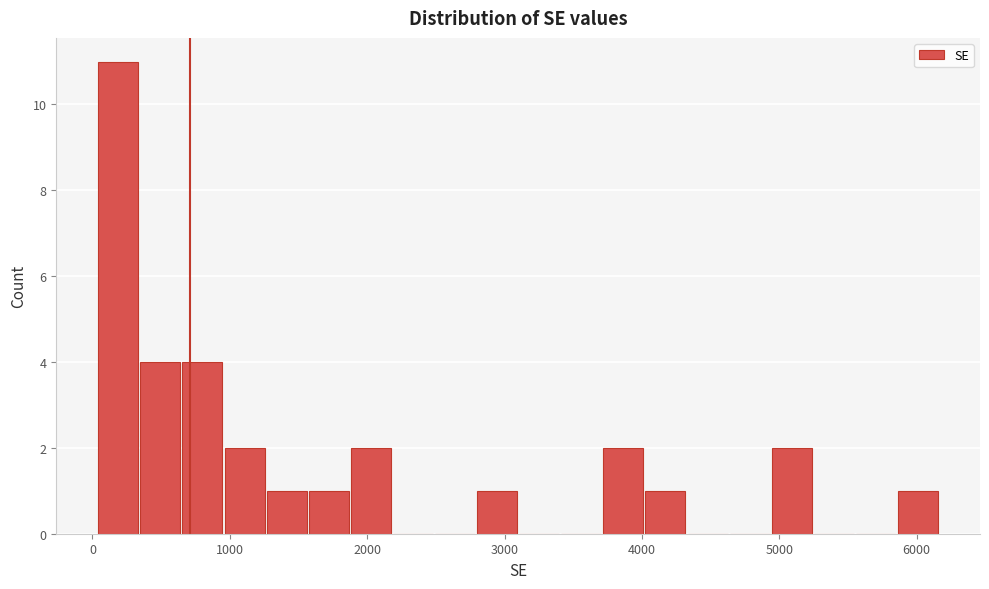

Read against the x-axis, roughly where is the centre of the tallest bar?

200